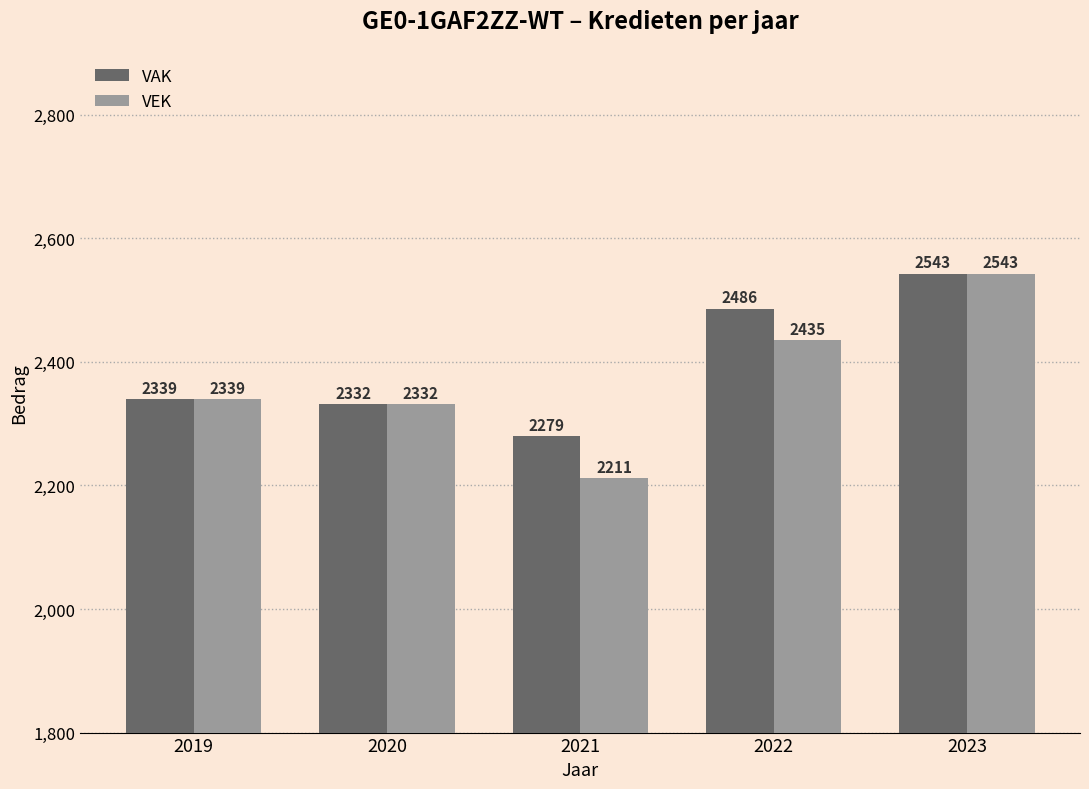

Does the chart contain stacked bars?

No